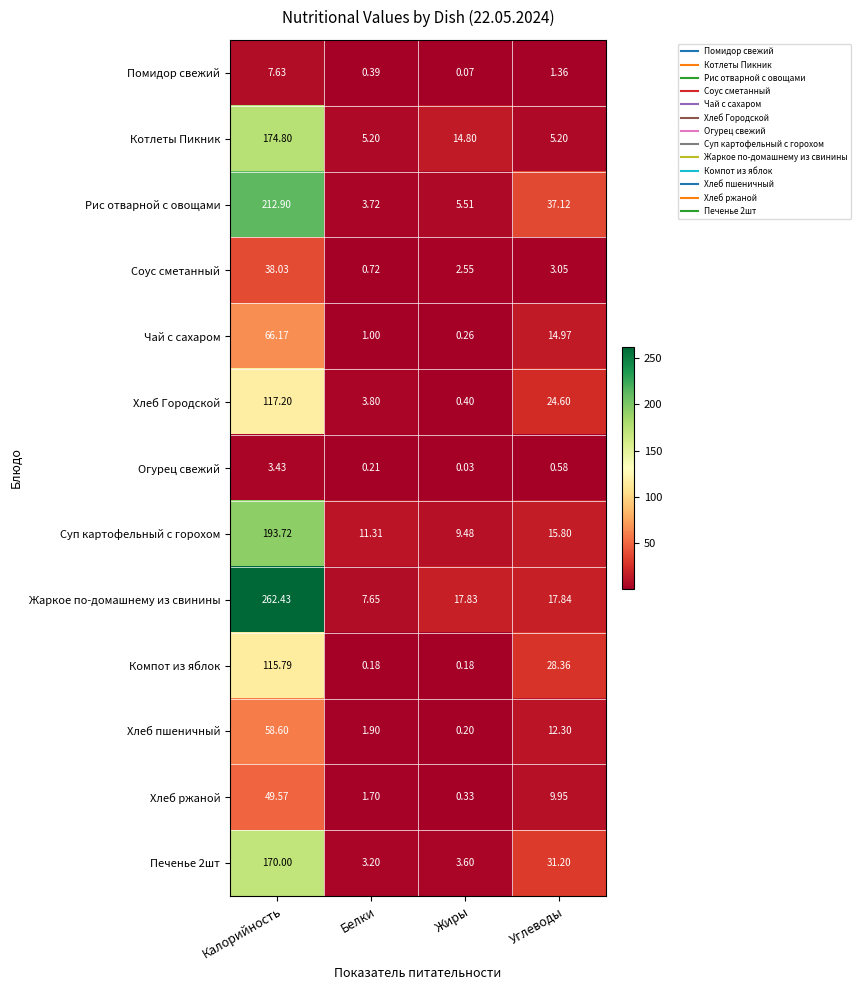

Which series changed the most between Калорийность and Углеводы?

Жаркое по-домашнему из свинины